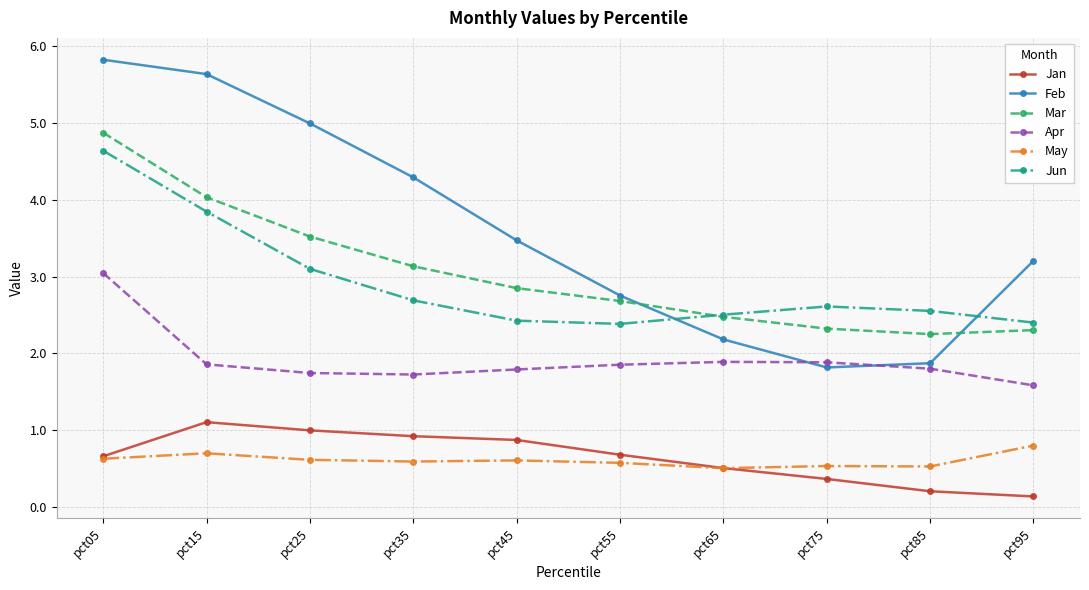

What is the minimum value shown in the chart?

0.1